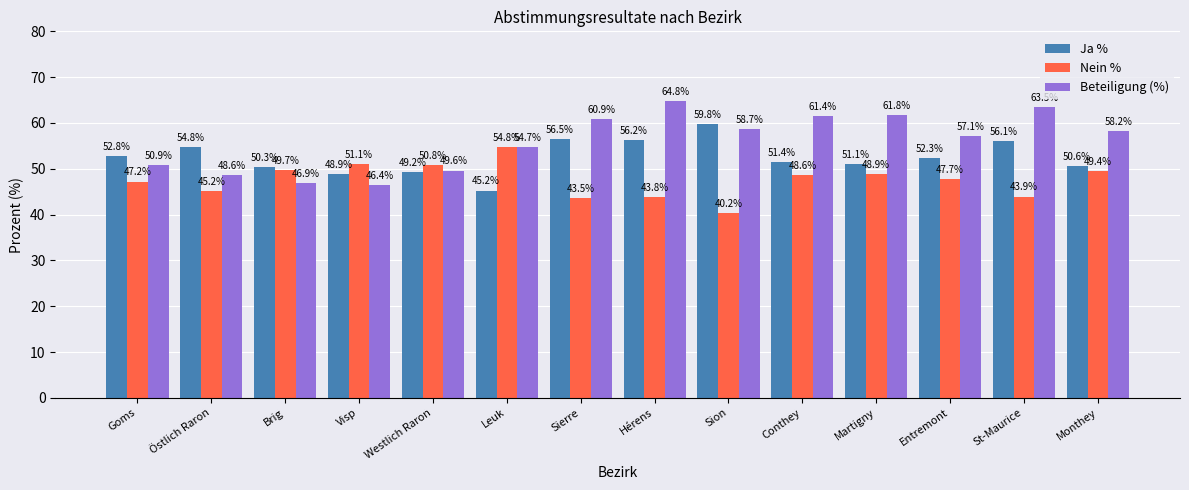

What is the sum of all Beteiligung (%) values?

783.5